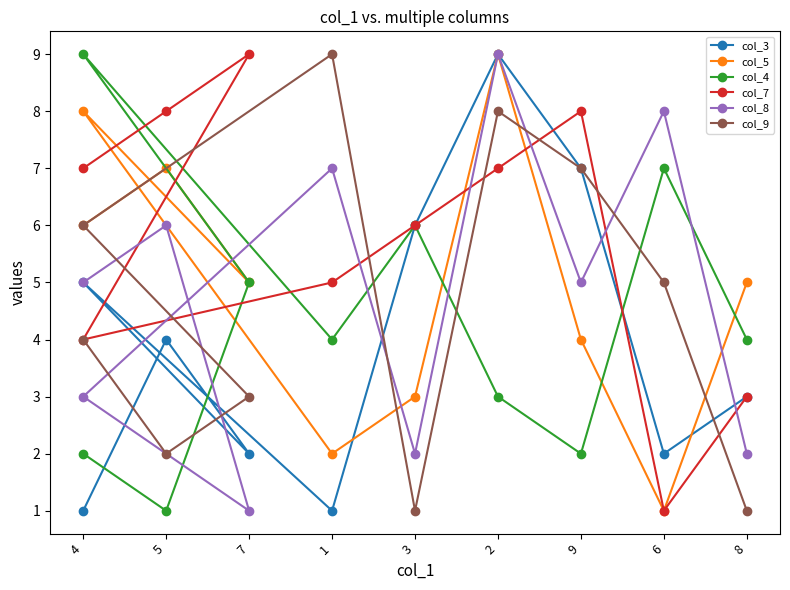

Which series has the largest total across all categories?

col_7